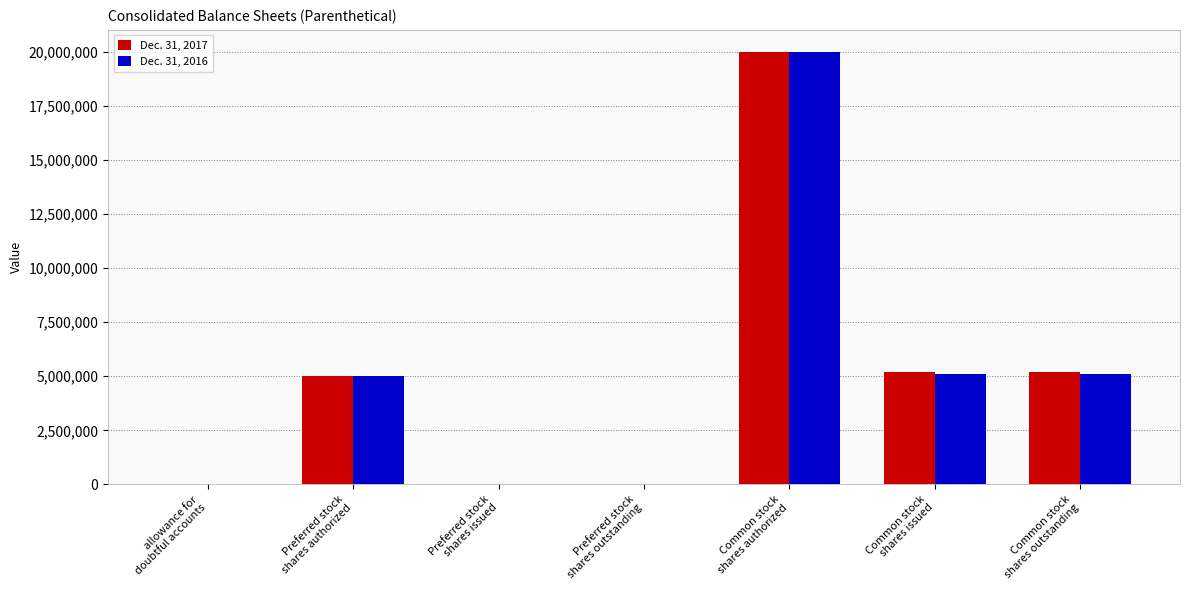

What is the greatest value displayed?

20000000